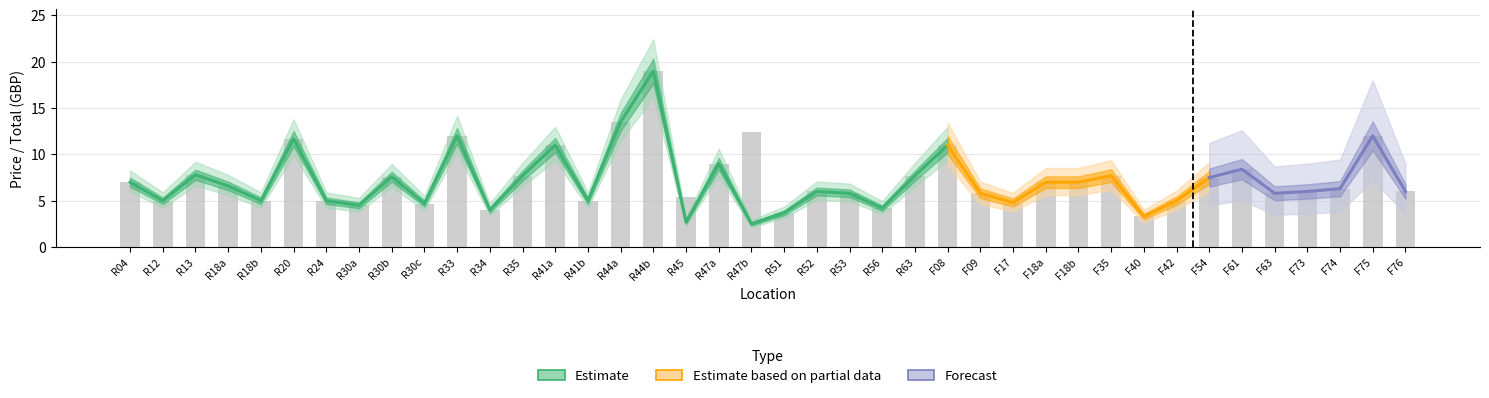

What is the approximate value of price at 17?

2.7